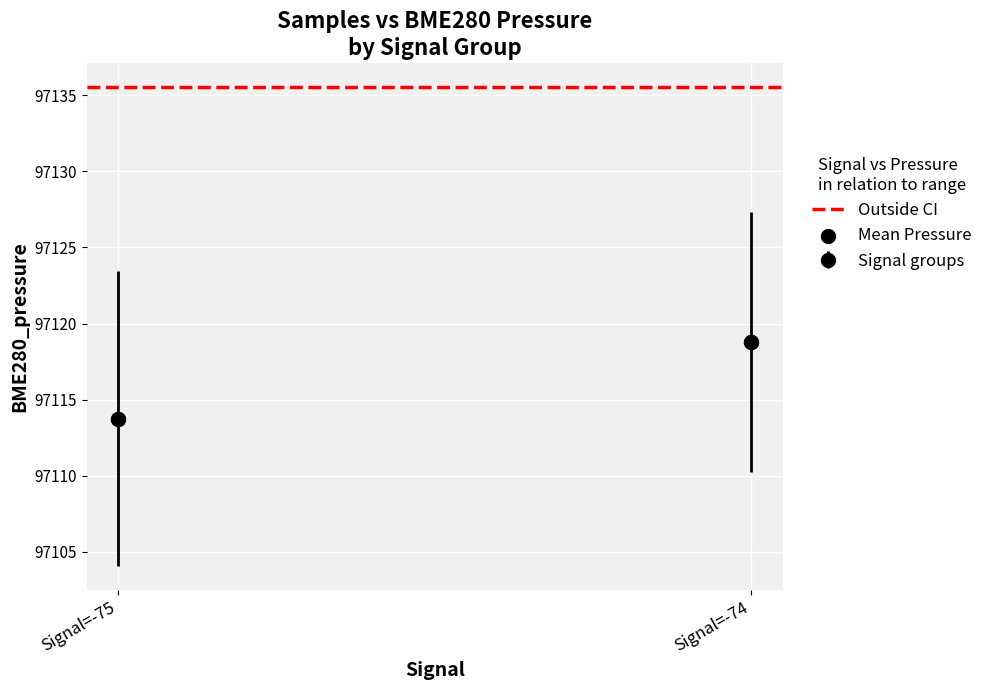

What is the range of Y values (max minus min)?

5.0